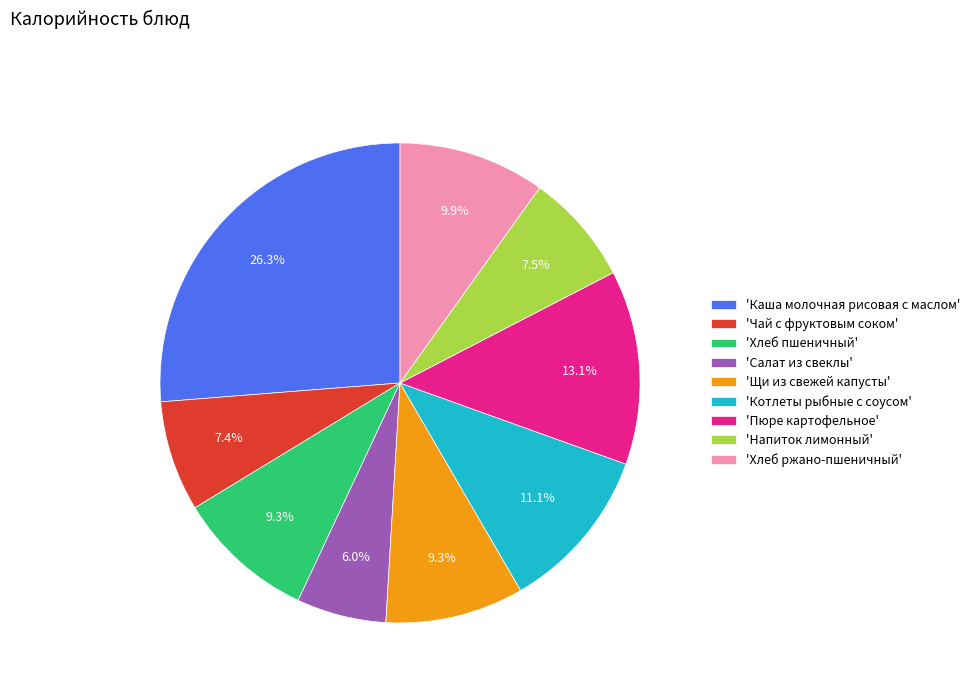

Combined, do 'Хлеб пшеничный' and 'Напиток лимонный' account for over 50%?

No